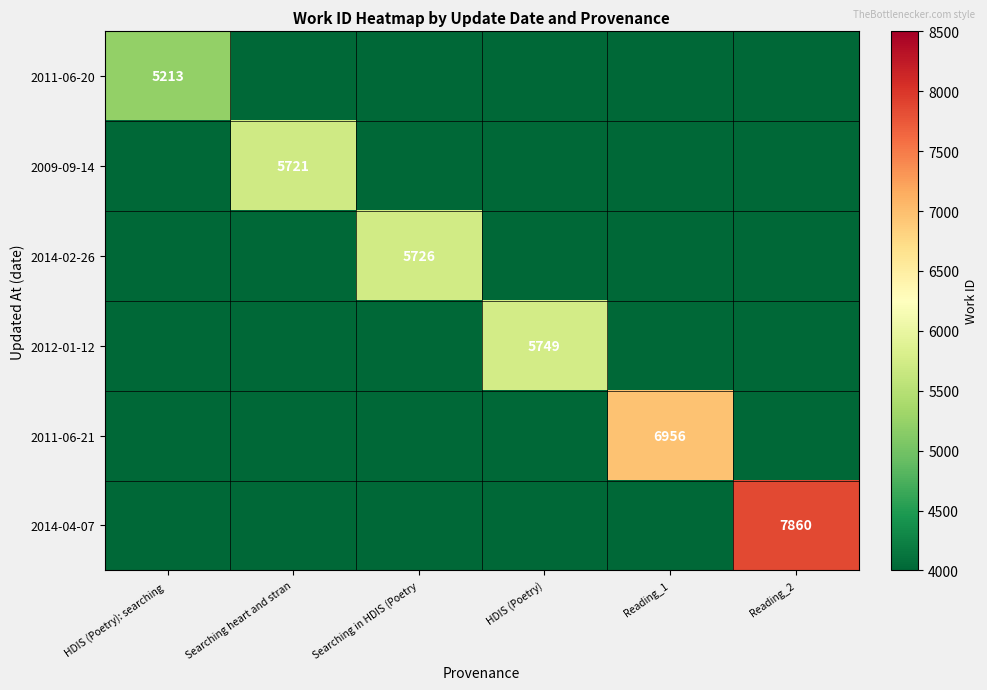

At how many categories does at least one series exceed 4876?

6